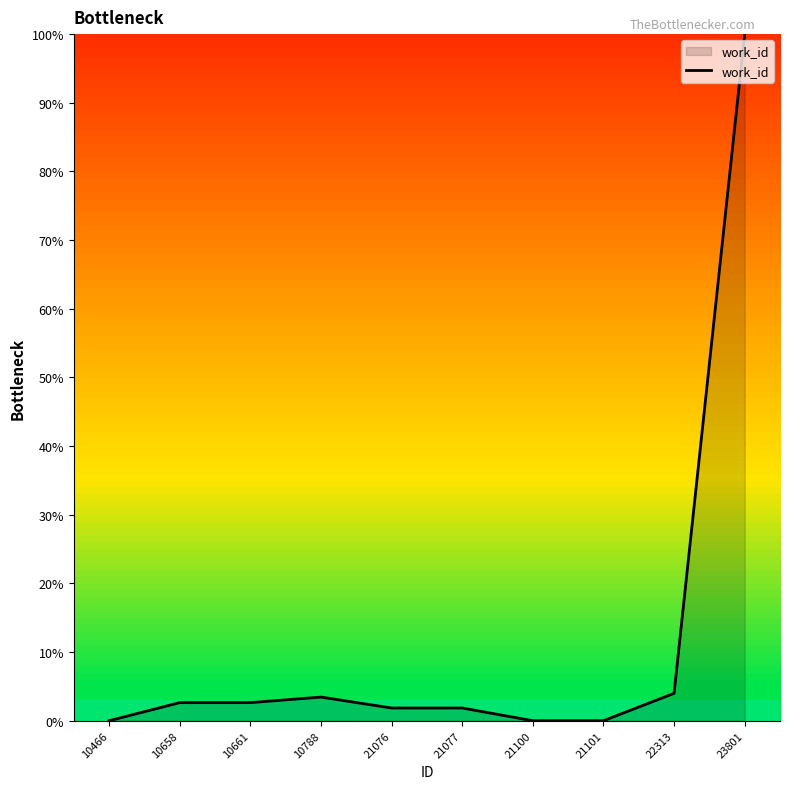

The chart shows a value of 100.0 at 23801. True or false?

True